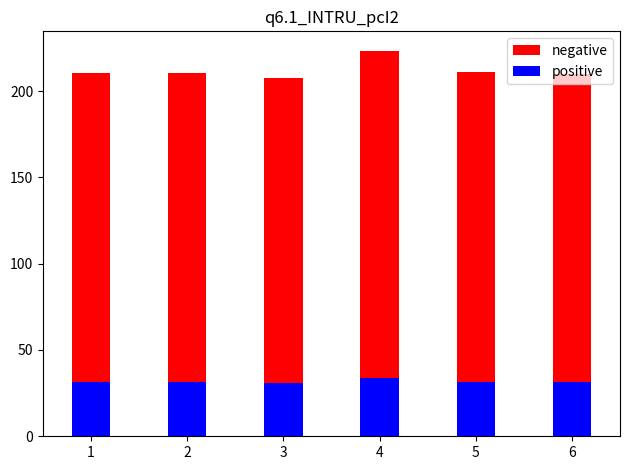

Reading left to right, what are all the values shown in this chart?

negative: 210.6	210.5	207.3	223.5	211.1	209.8
positive: 31.6	31.6	31.1	33.5	31.7	31.5